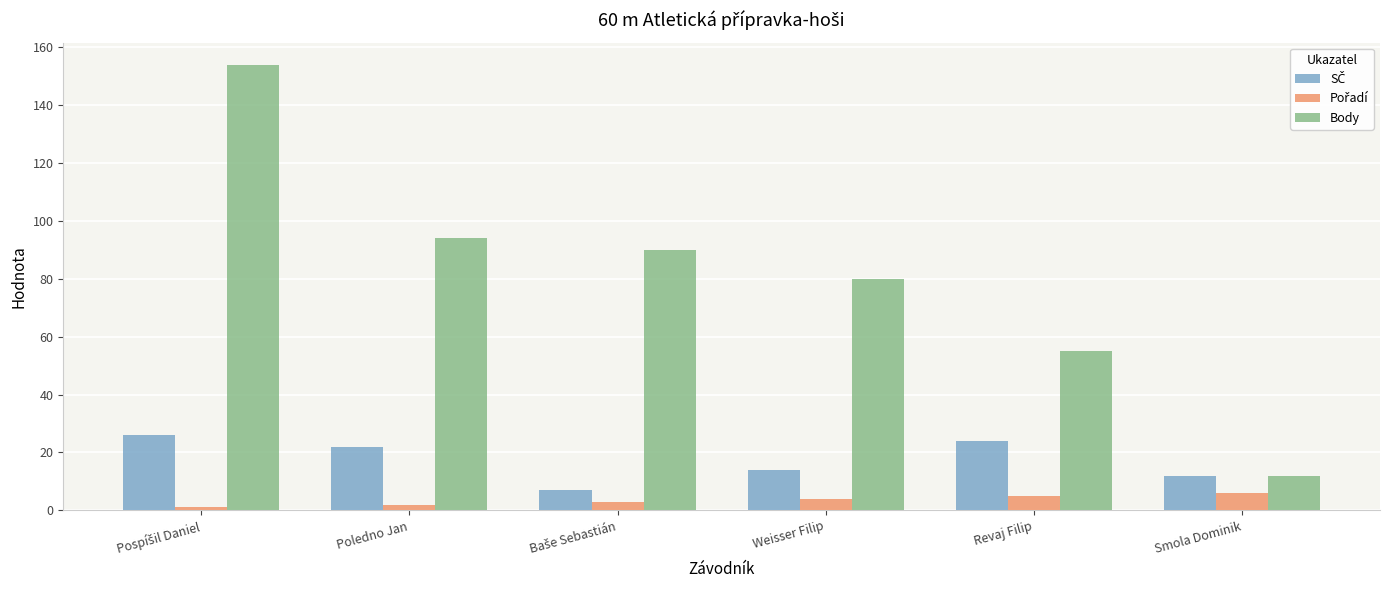

Which series has the largest total across all categories?

Body